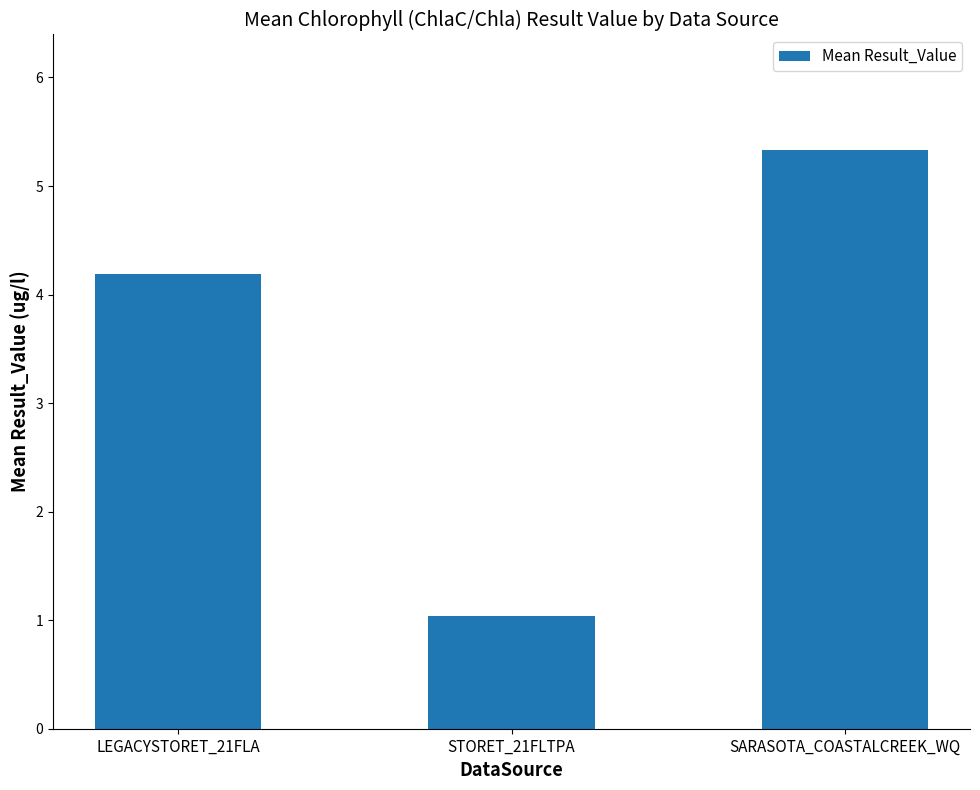

Reading left to right, what are all the values shown in this chart?

LEGACYSTORET_21FLA=4.2	STORET_21FLTPA=1.0	SARASOTA_COASTALCREEK_WQ=5.3